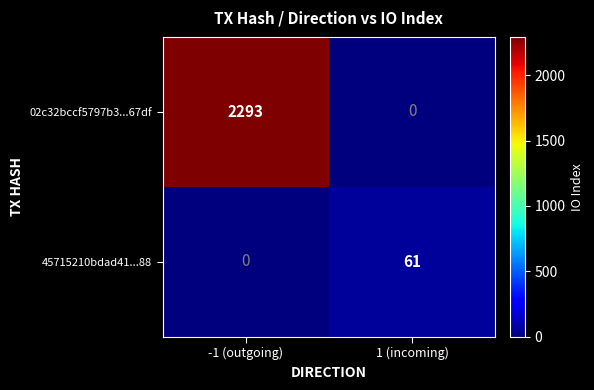

What is the greatest value displayed?

2293